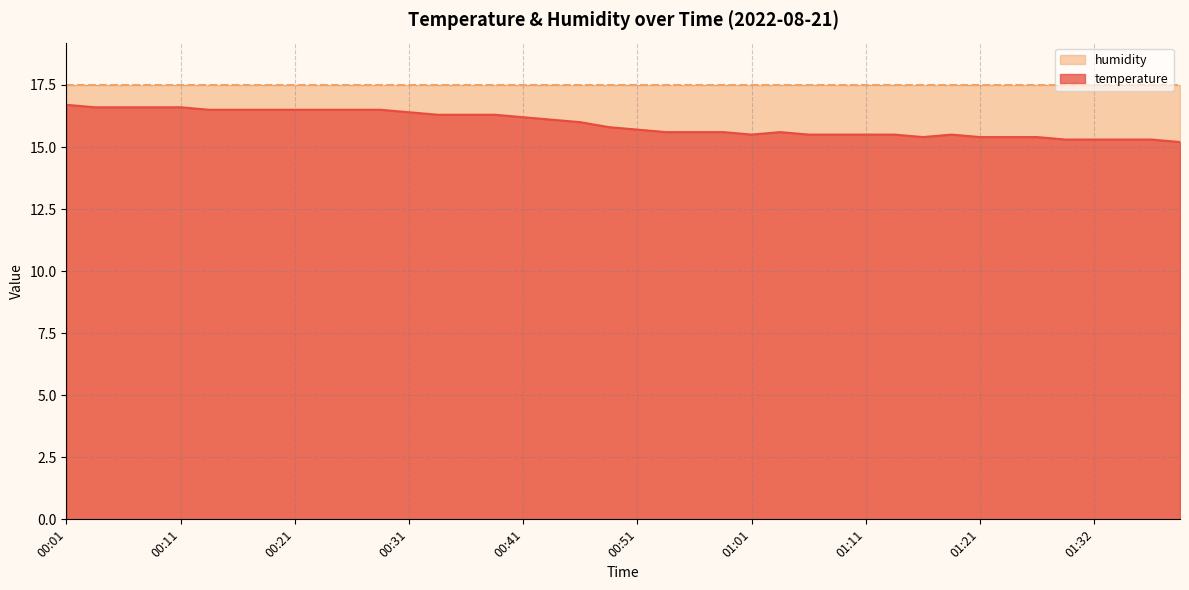

Which series has the largest range (max minus min)?

temperature